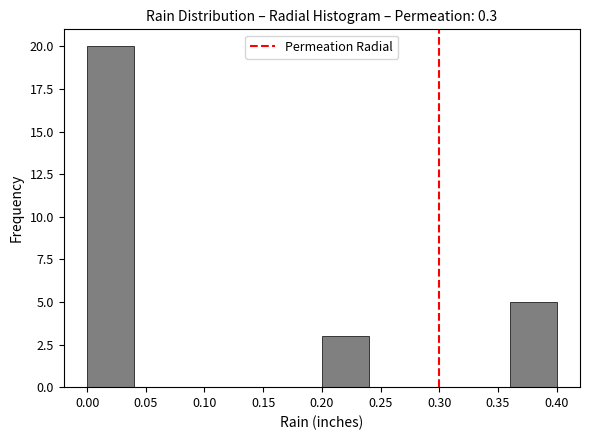

Reading left to right, list every bar in this chart as the range it spans on the x-axis followed by its height. The values are not printed on the chart, so give them approximately, as read against the axis.

0.00 to 0.04: 20
0.04 to 0.08: 0
0.08 to 0.12: 0
0.12 to 0.16: 0
0.16 to 0.20: 0
0.20 to 0.24: 3
0.24 to 0.28: 0
0.28 to 0.32: 0
0.32 to 0.36: 0
0.36 to 0.40: 5